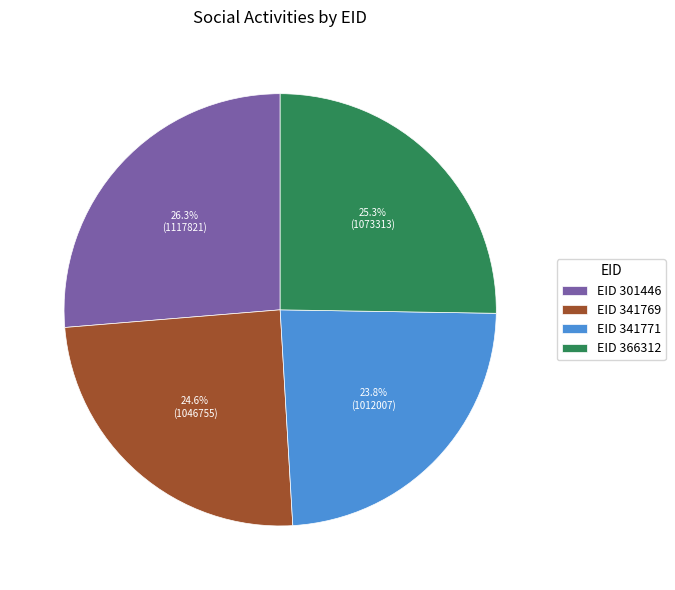

Is there a majority slice in this chart?

No